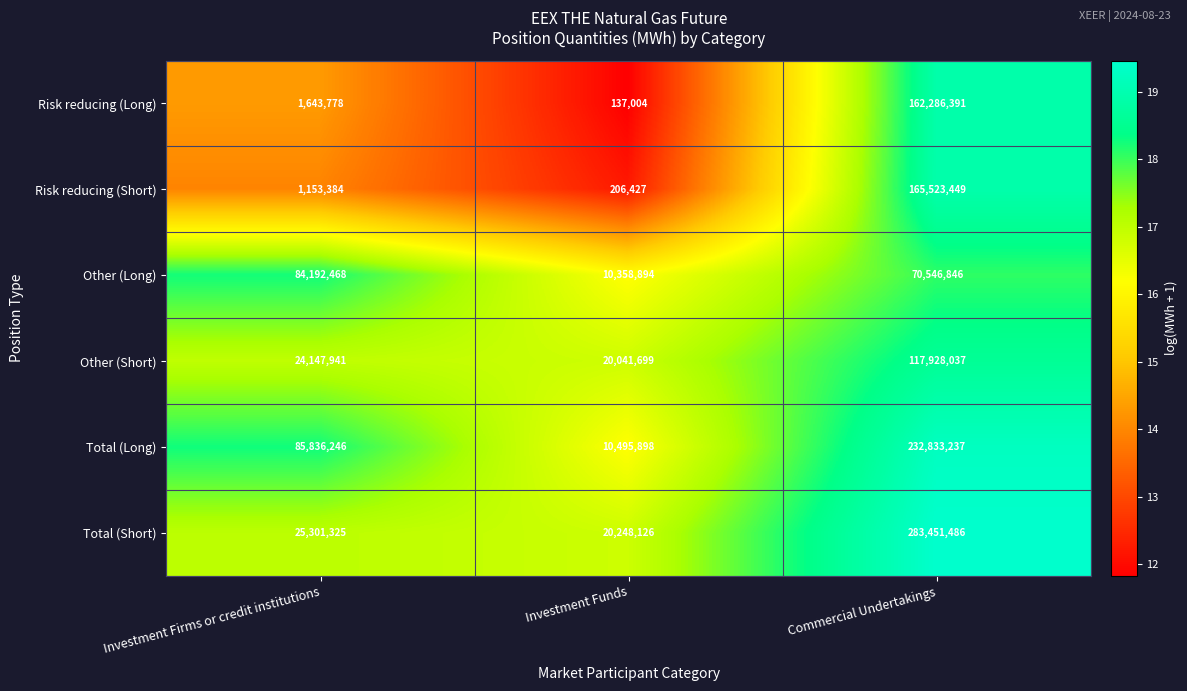

The Other (Short) series shows 9907004 at Investment Firms or credit institutions. True or false?

False